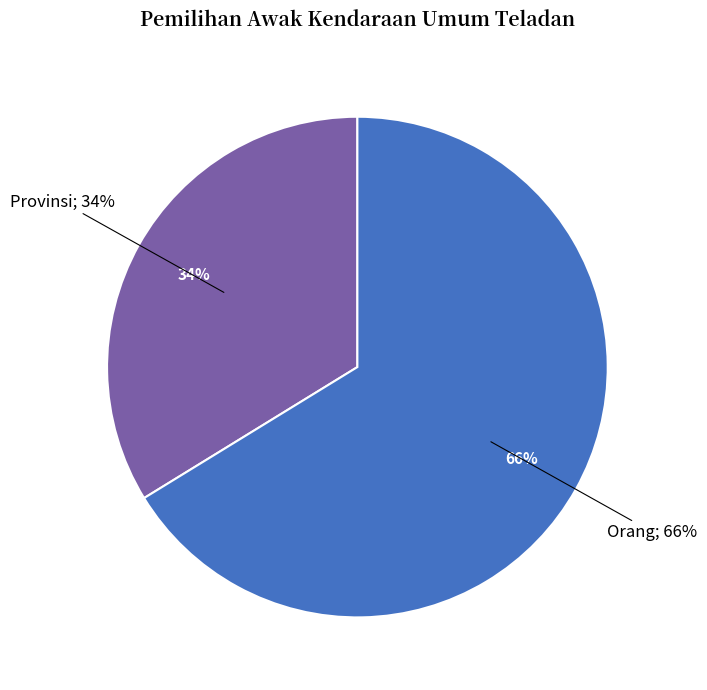

Count the number of slices in the pie.

2